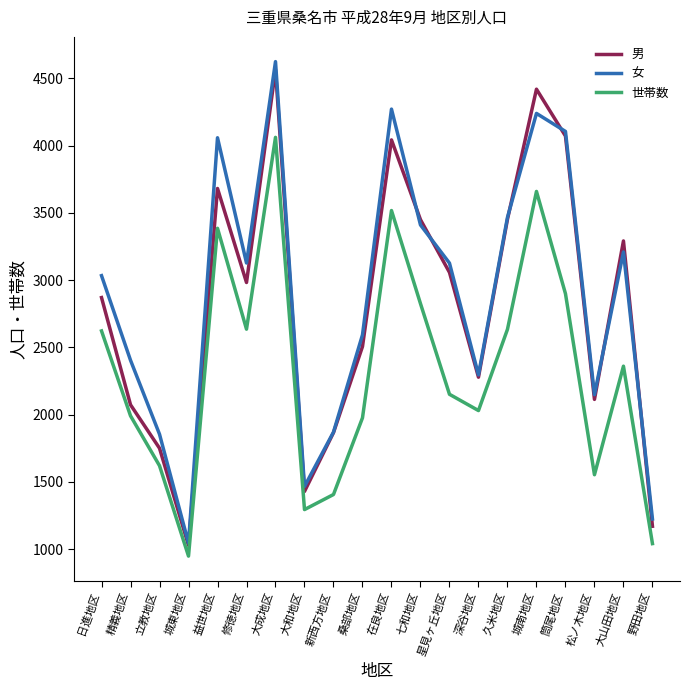

True or false: 男 has more than 2 interior local peaks.

True